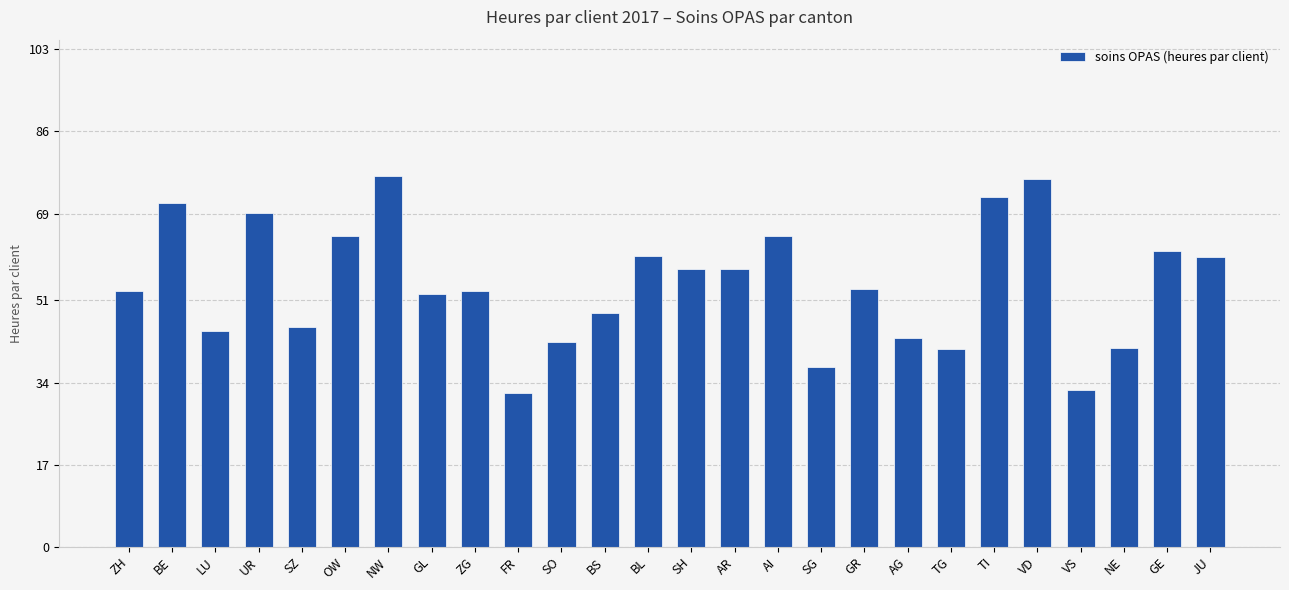

What is the difference between the maximum and minimum values?

45.0